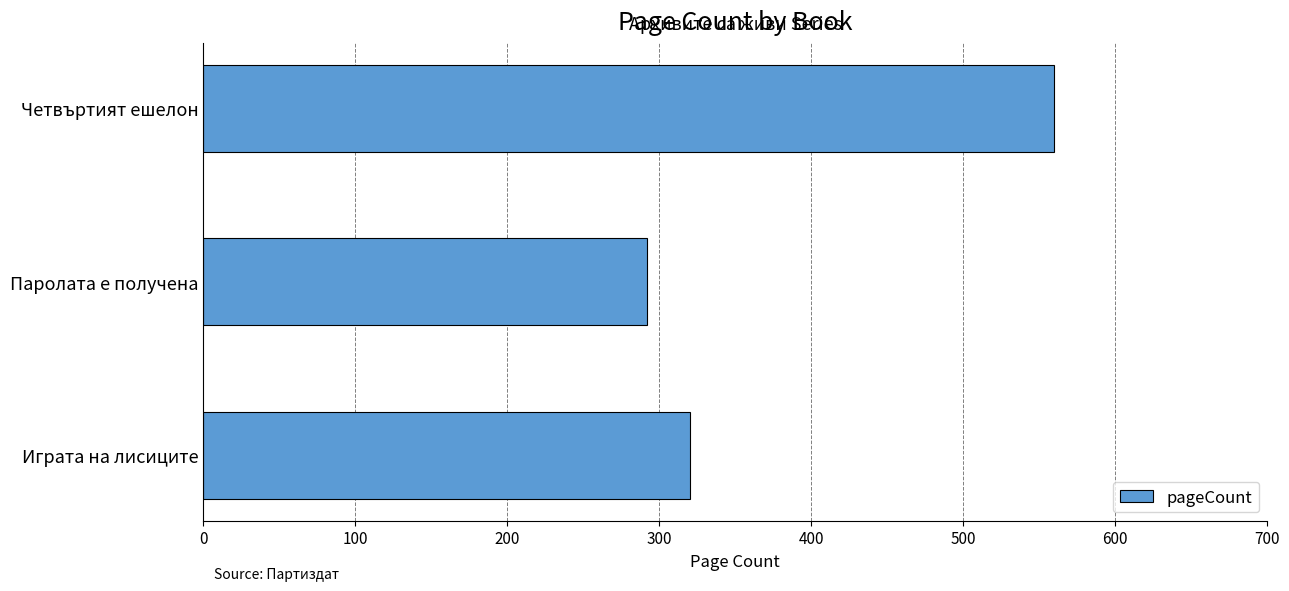

What is the change in value from Паролата е получена to Четвъртият ешелон?

+268